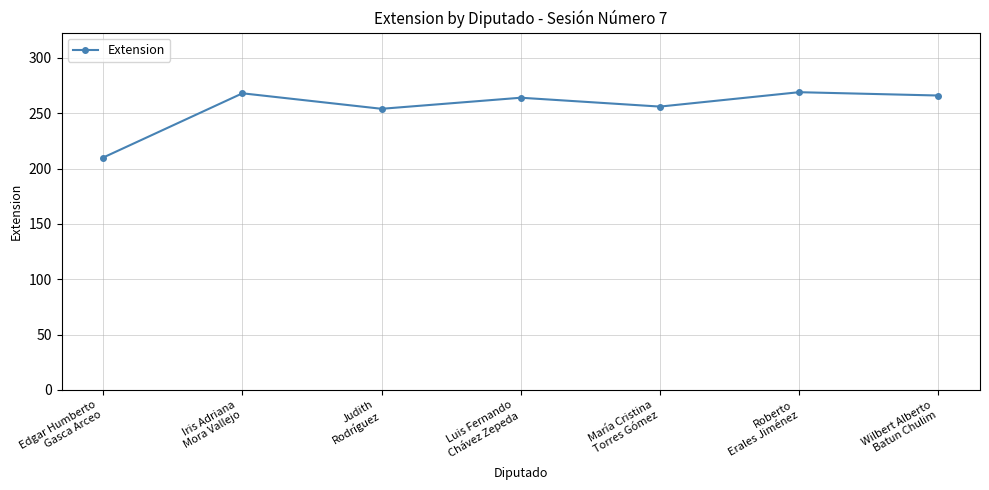

What position from the right is Roberto
Erales Jiménez?

2